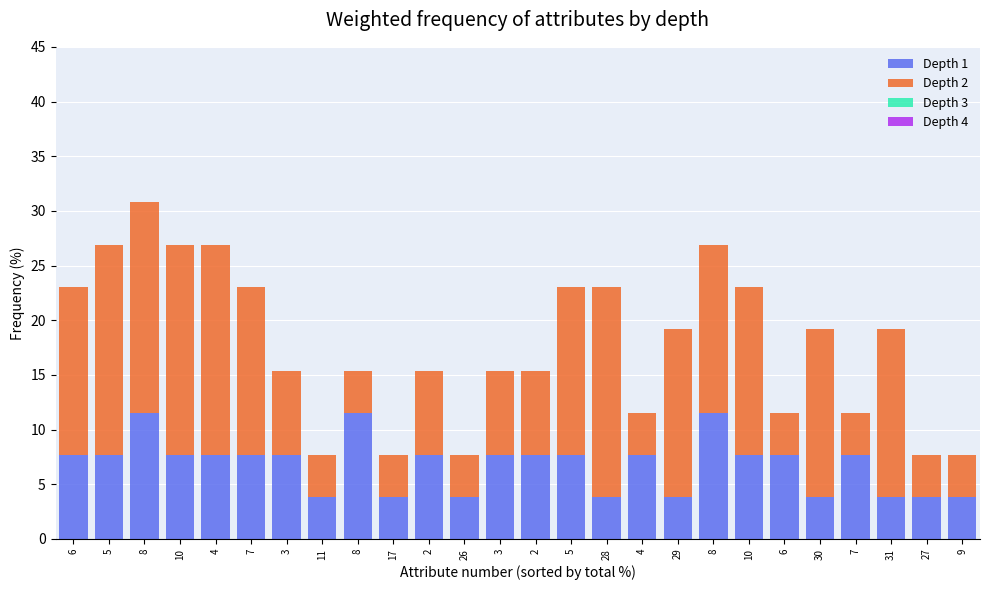

Is it true that Depth 1 equals 20.2 at 8?

False